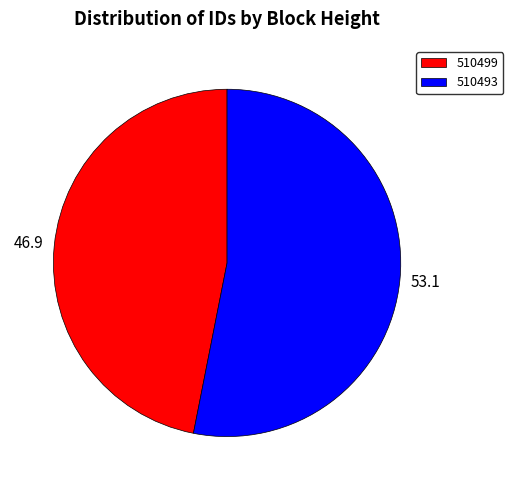

Is the sum of 510499 and 510493 greater than half?

Yes